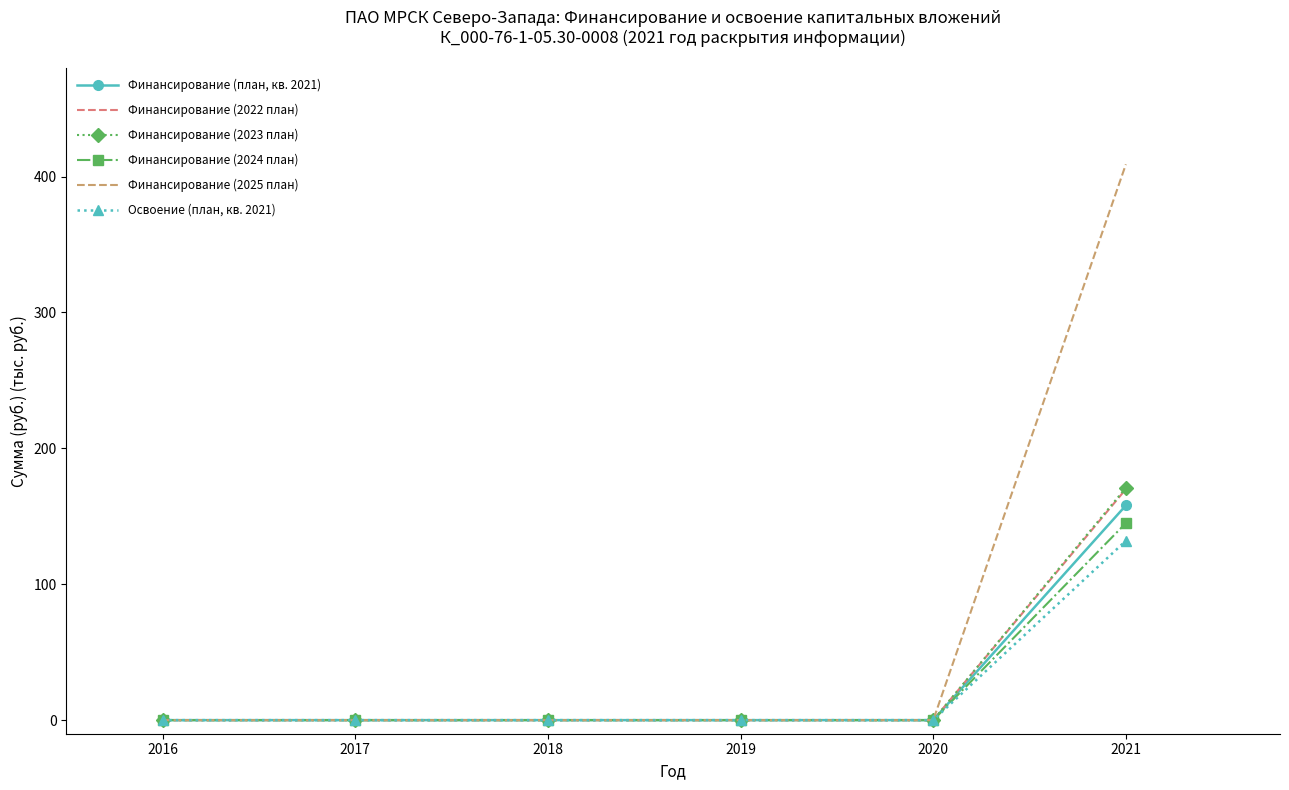

What is the greatest value displayed?

409